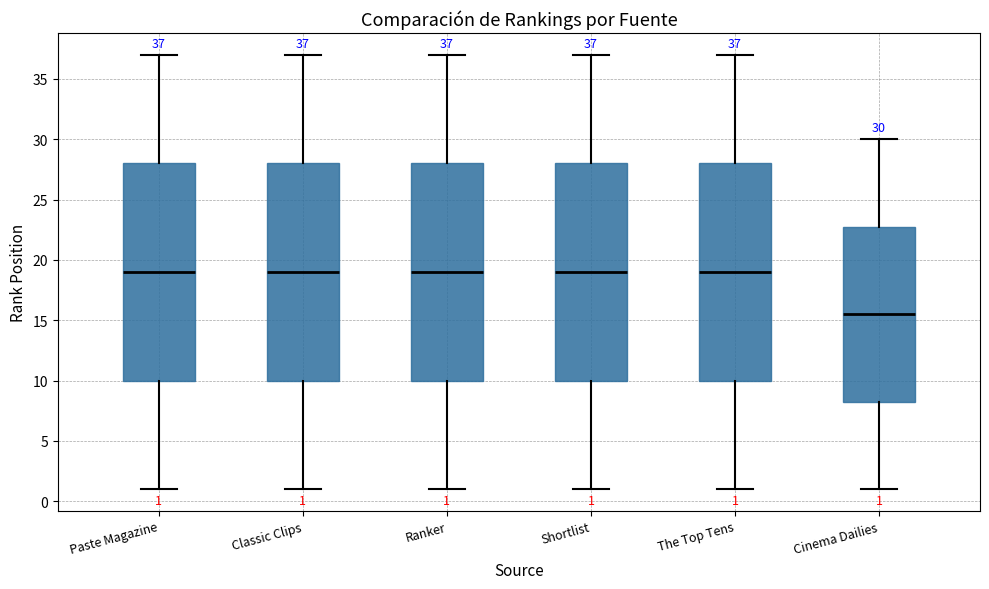

Which box's median line is the lowest?

Cinema Dailies